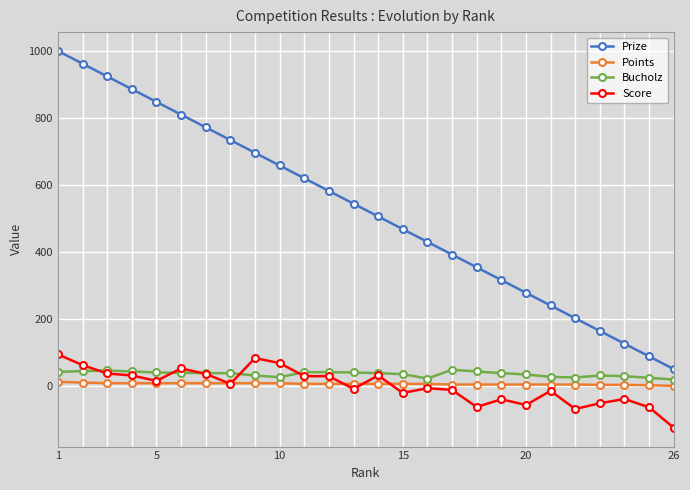

Does the chart display data point markers on the line(s)?

Yes